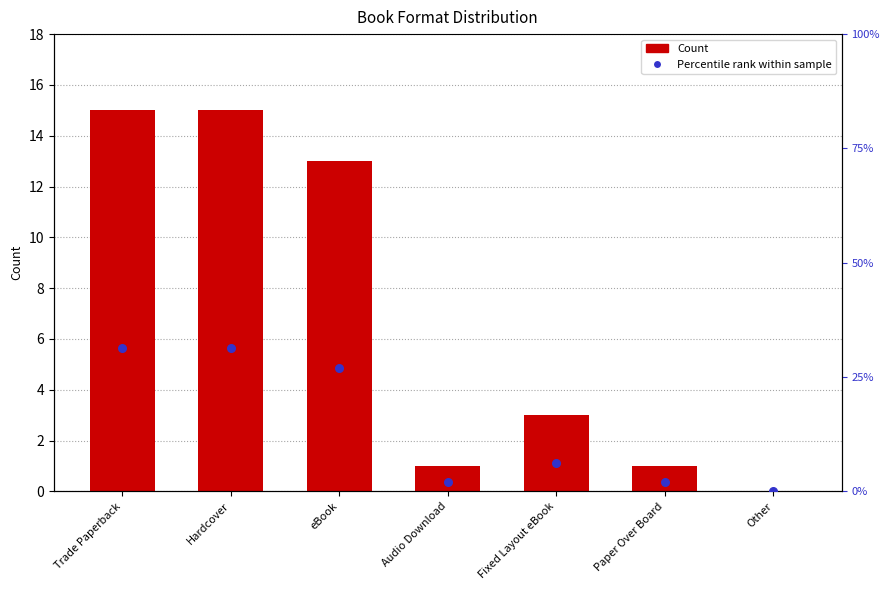

Which series reaches the minimum Y coordinate?

Count